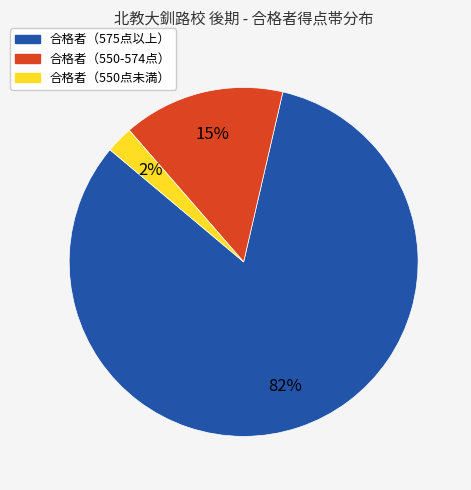

Does any single category account for the majority?

Yes